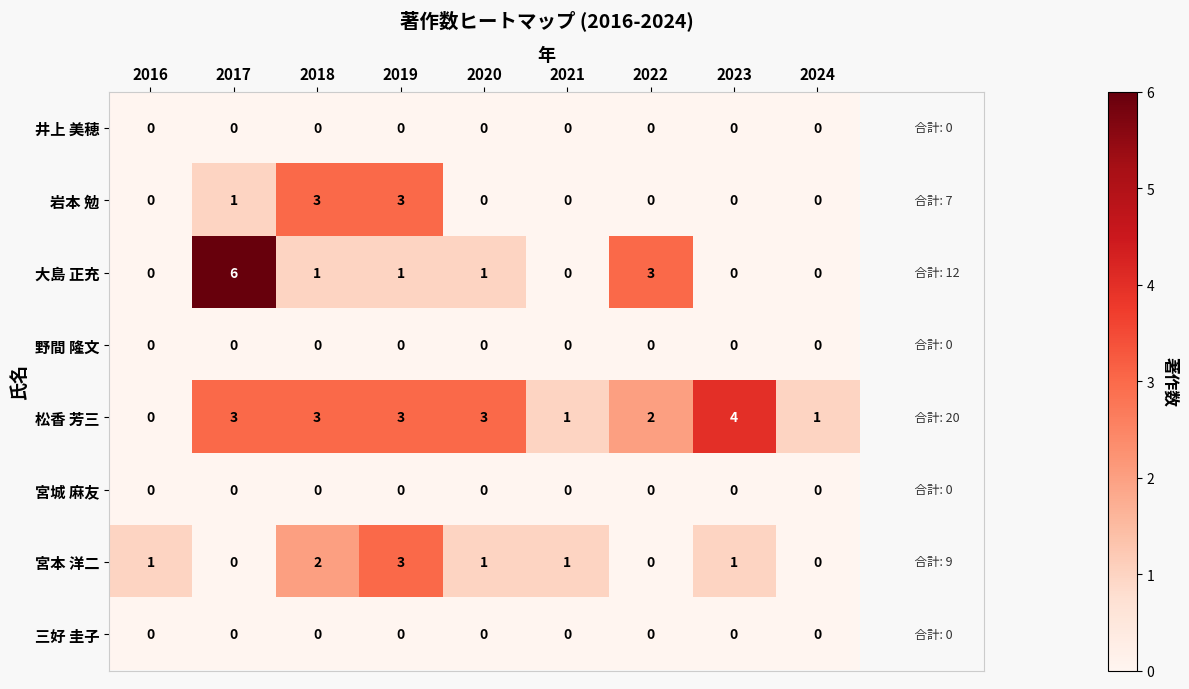

Which label corresponds to the largest value in the chart?

2017